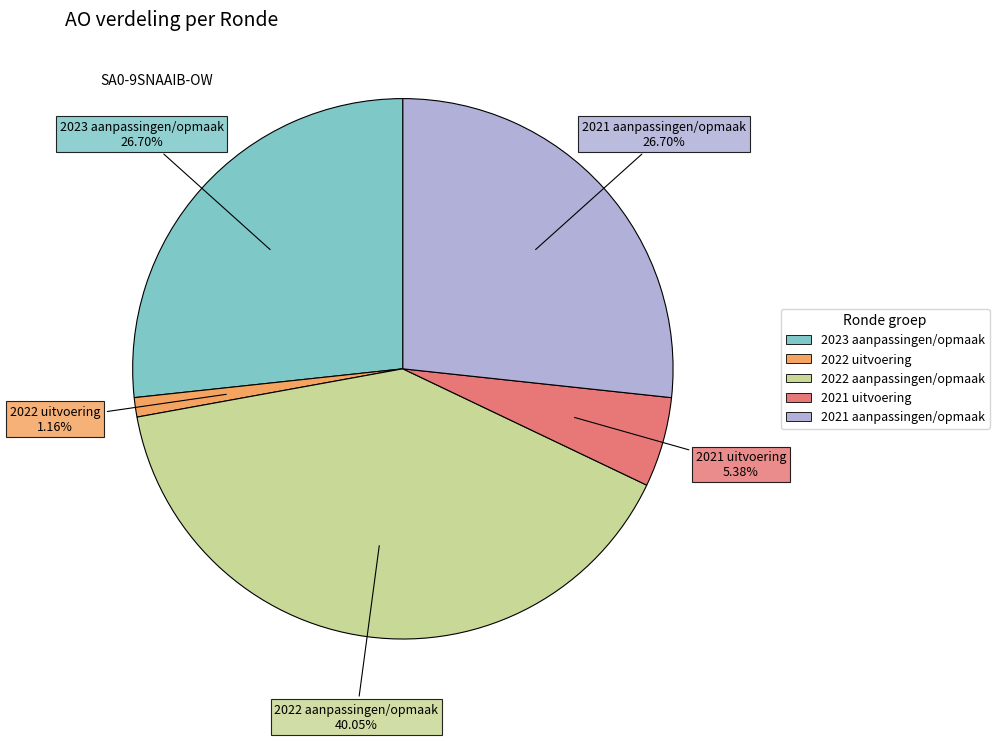

How many slices are in this pie chart?

5